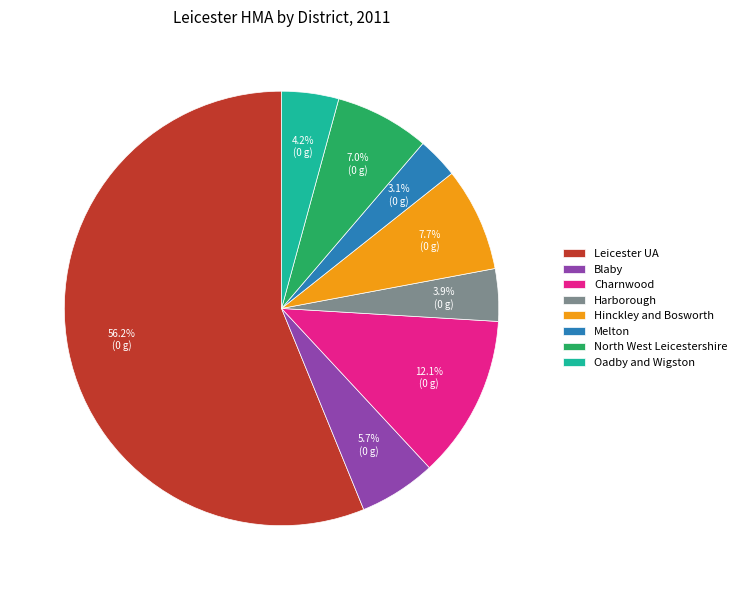

To the nearest percent, what percentage of the pie is Oadby and Wigston?

4%